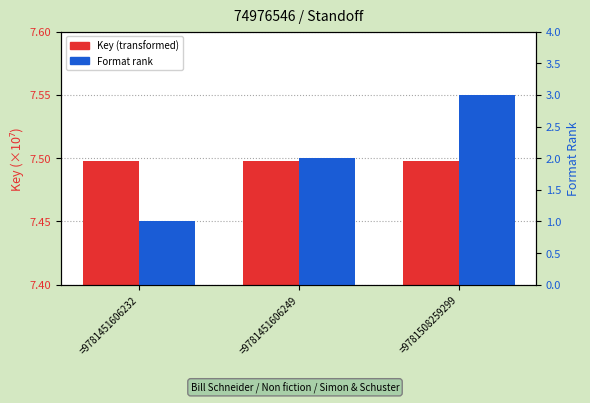

Which series changed the most between =9781451606232 and =9781451606249?

Format rank